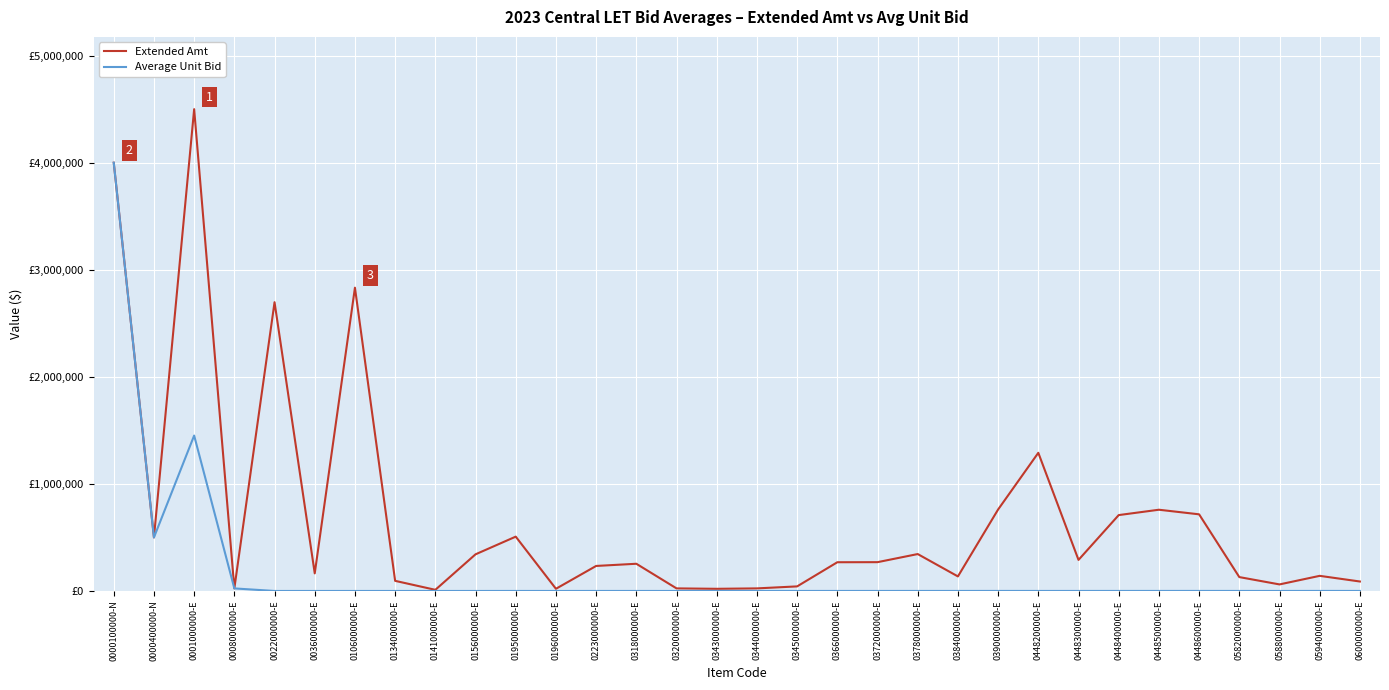

What is the maximum value for Extended Amt?

4500000.0